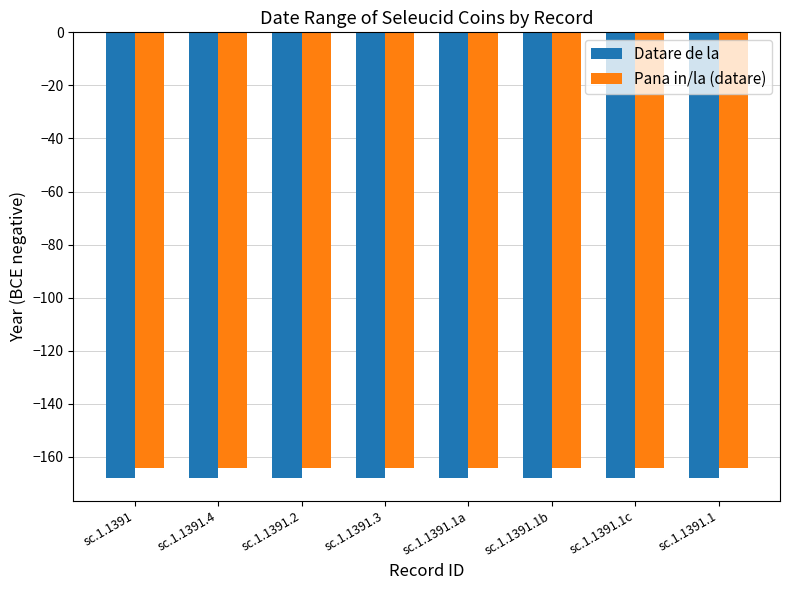

What is the spread (max minus min) of values at sc.1.1391?

4